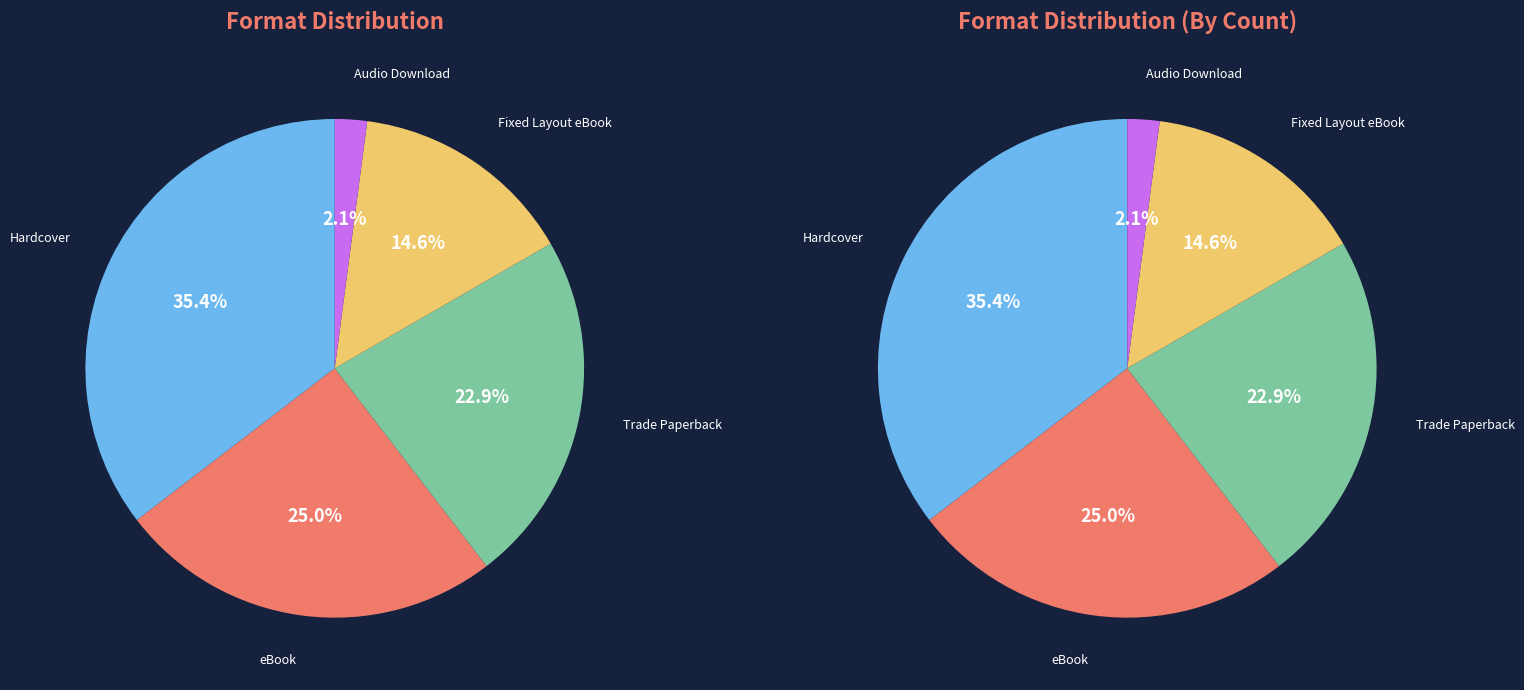

To the nearest percent, what portion does Fixed Layout eBook represent?

15%